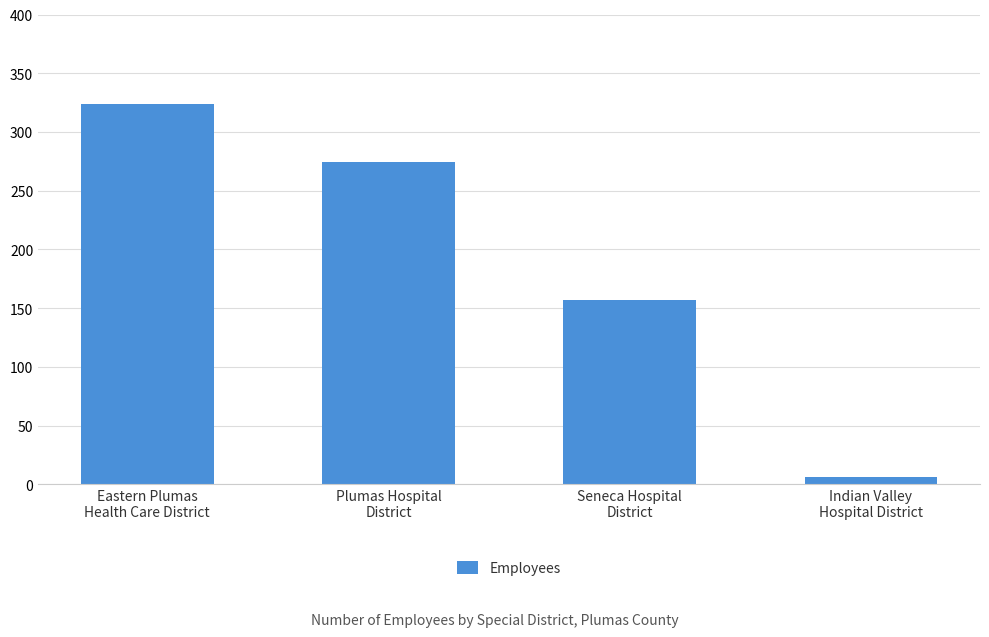

What is the difference between the maximum and minimum values?

318